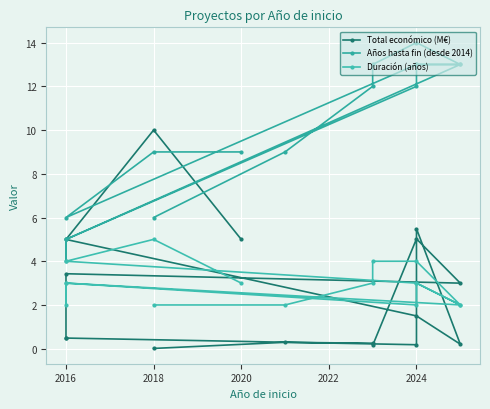

Does the chart display data point markers on the line(s)?

Yes